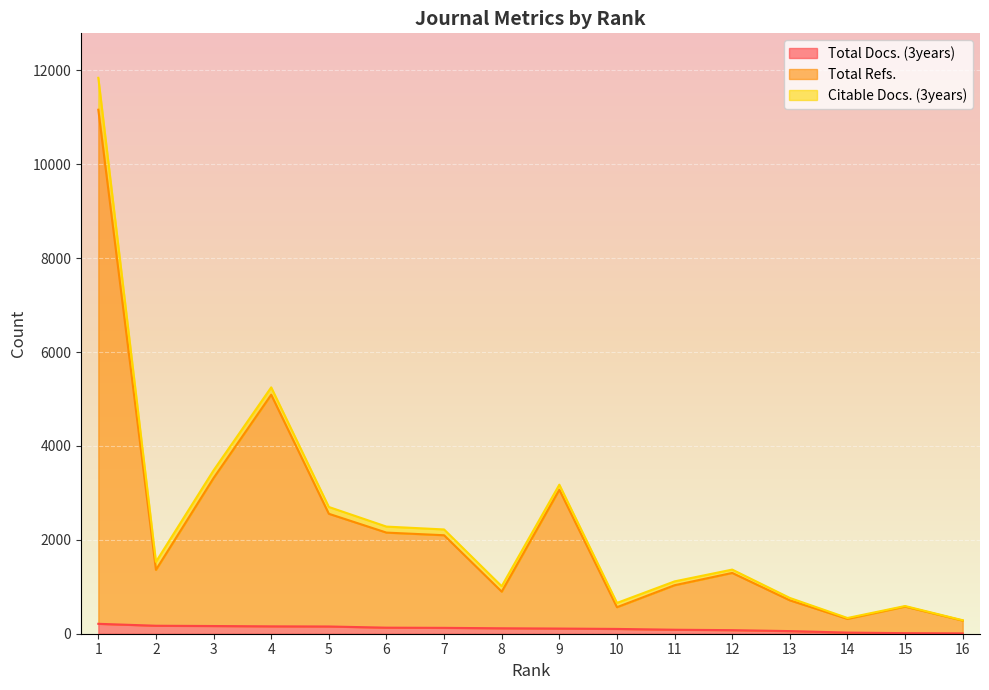

Is it true that Total Refs. equals 3938 at 5?

False